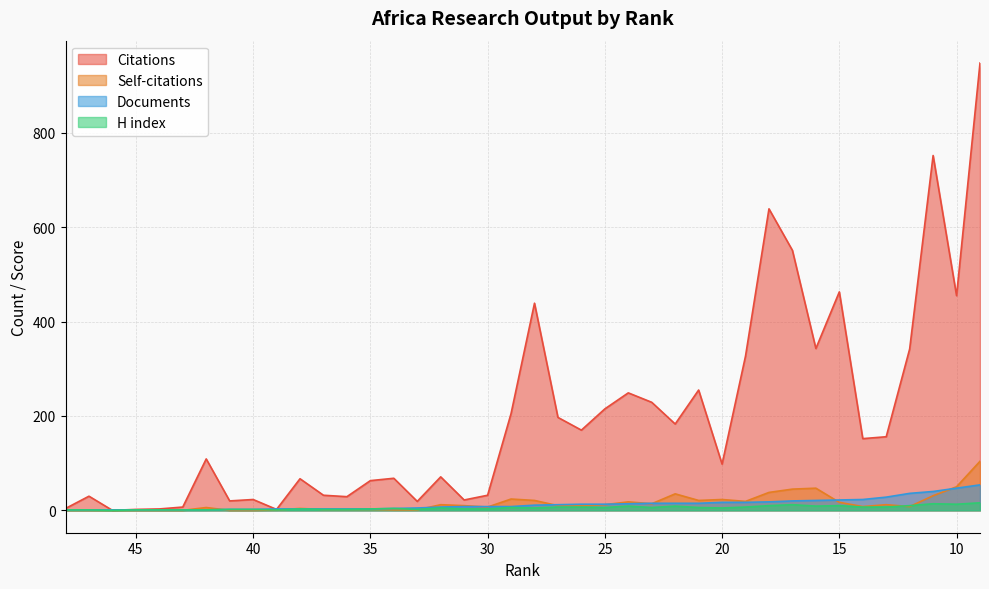

Does the chart display data point markers on the line(s)?

No